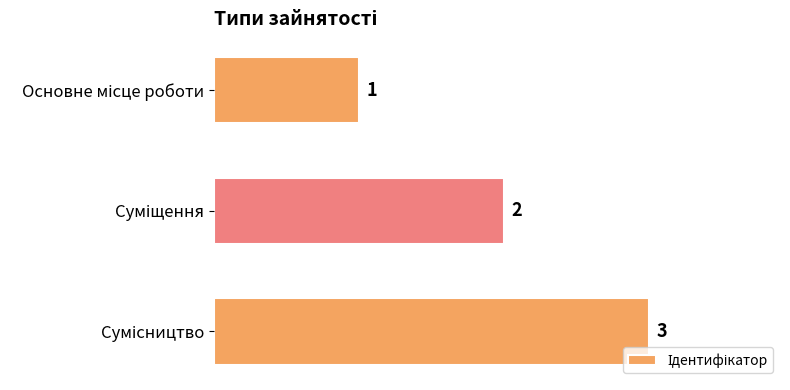

How many values are between 1 and 3?

3